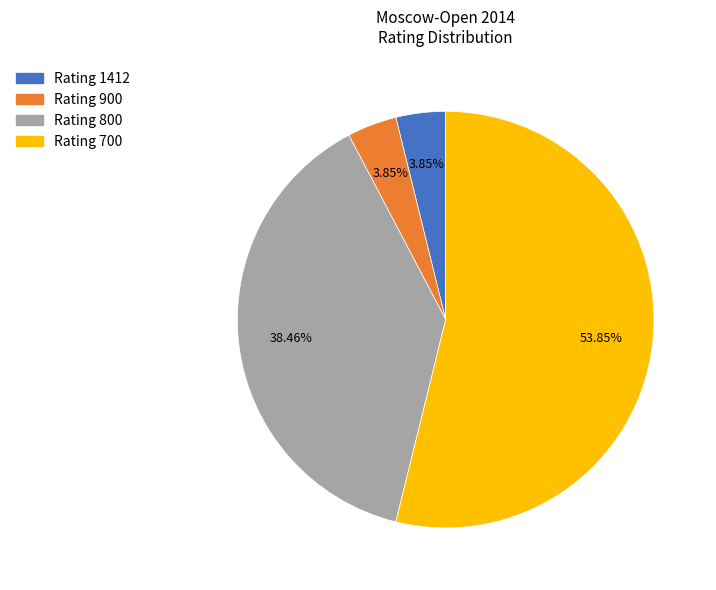

Is there a majority slice in this chart?

Yes